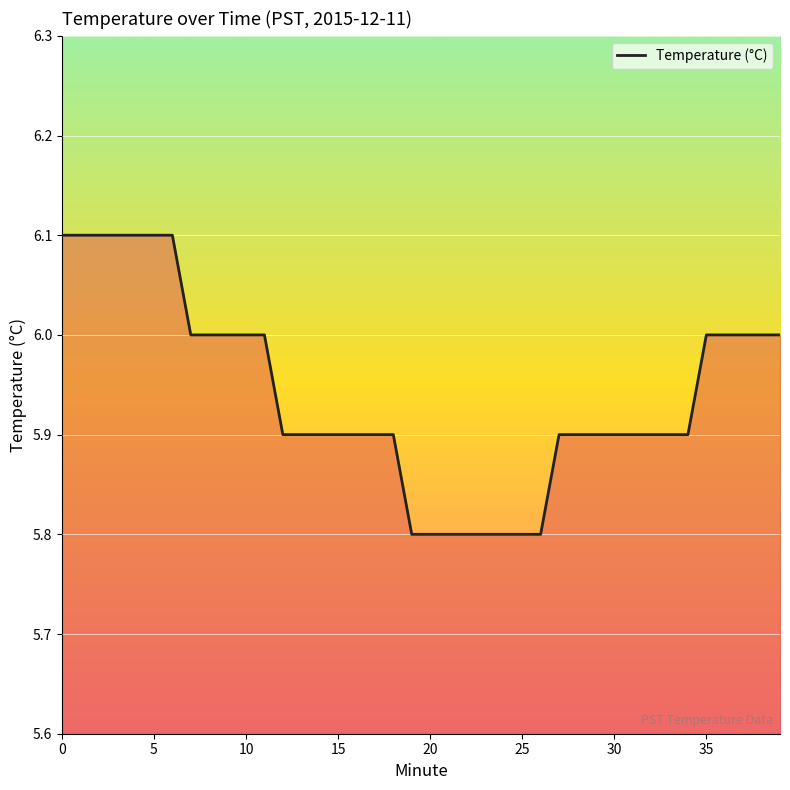

What is the greatest value displayed?

6.1